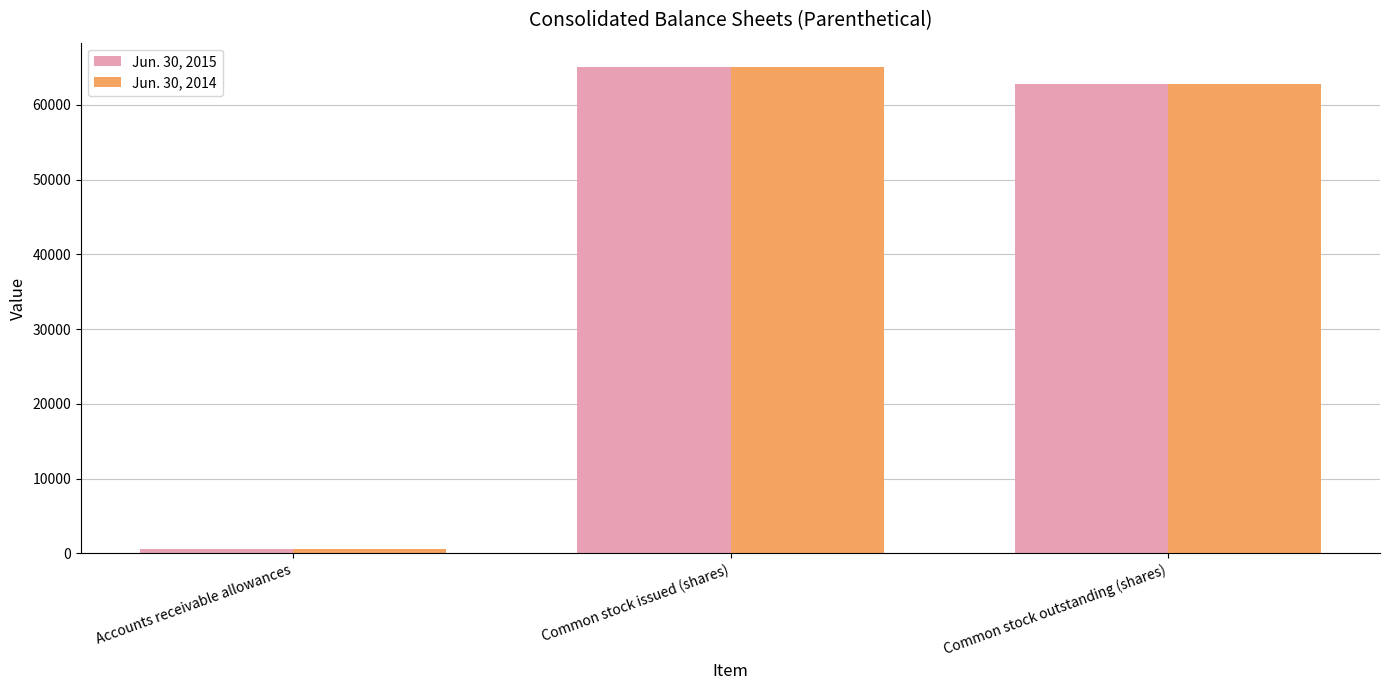

What position from the left is Common stock outstanding (shares)?

3